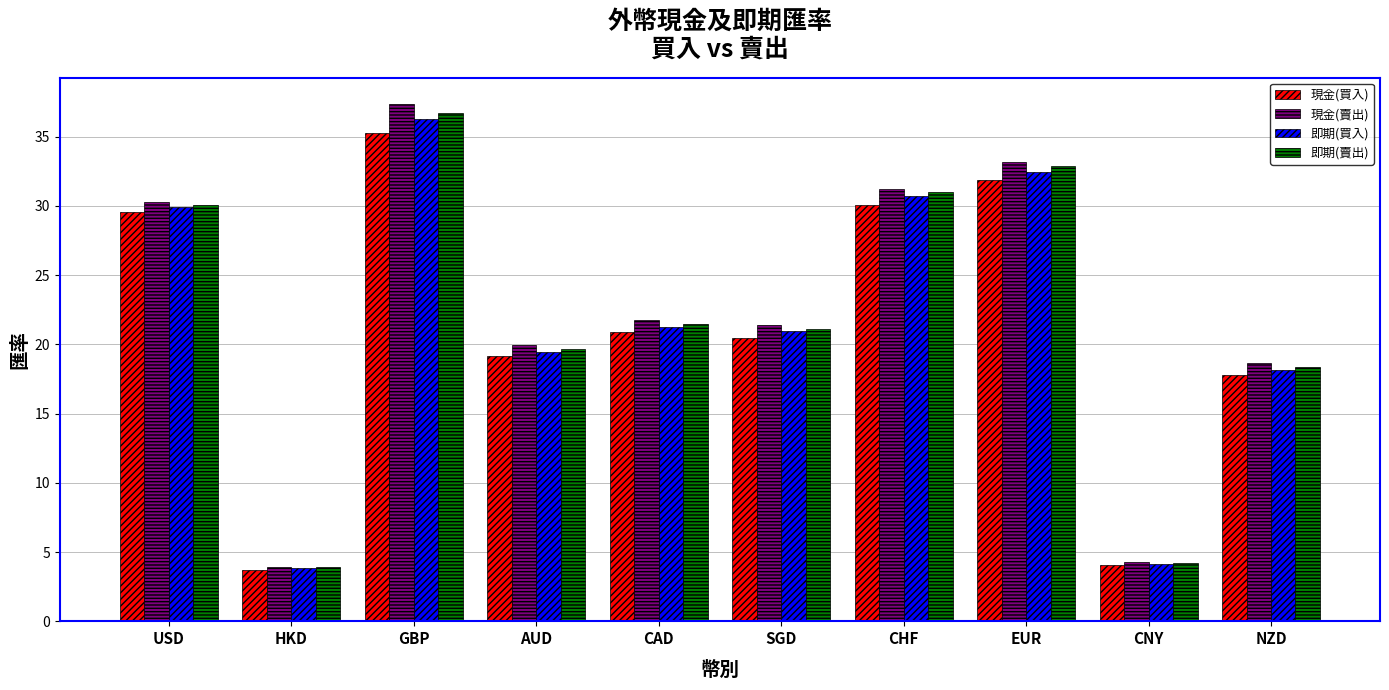

What is the maximum value shown in the chart?

37.4